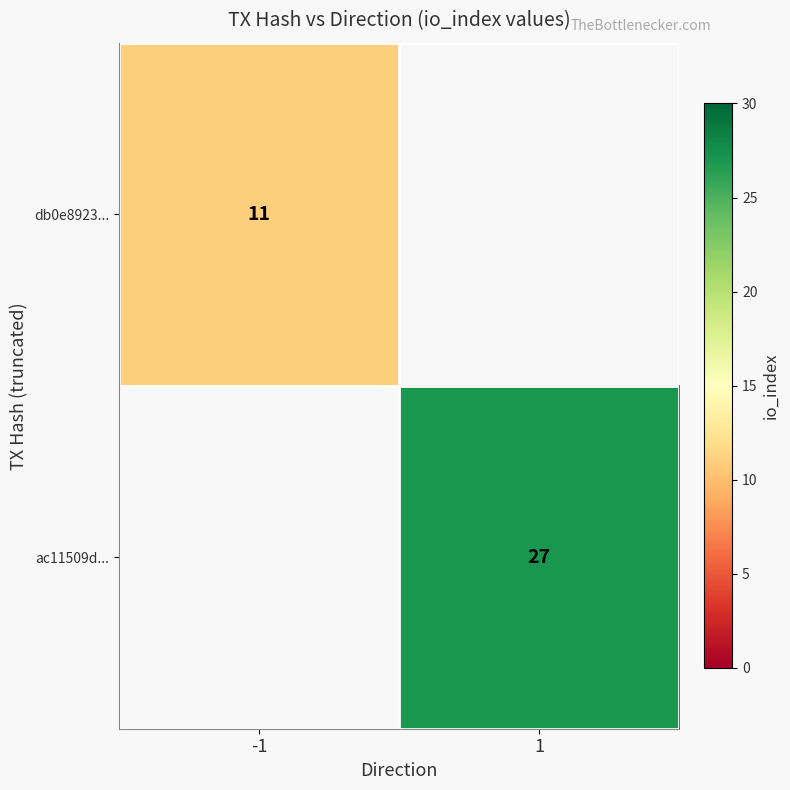

True or false: db0e8923... has a value of 16 at -1.

False